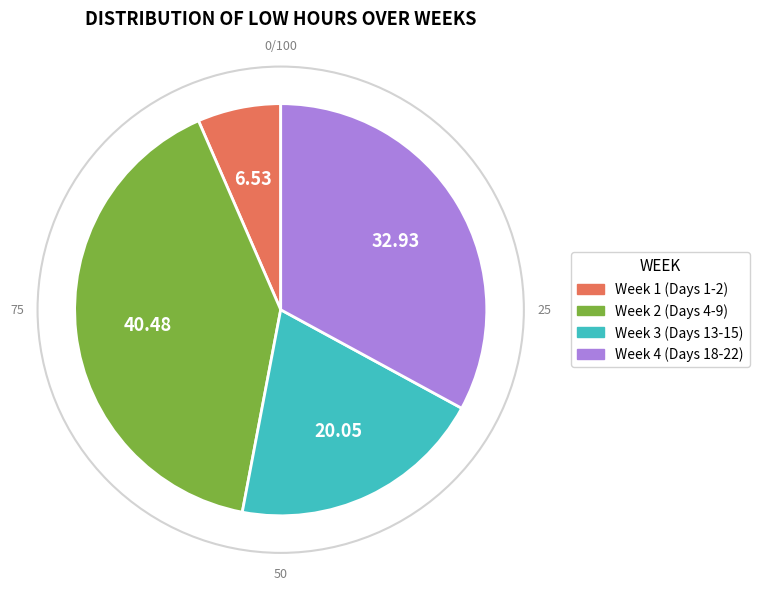

How many segments does this pie chart have?

4